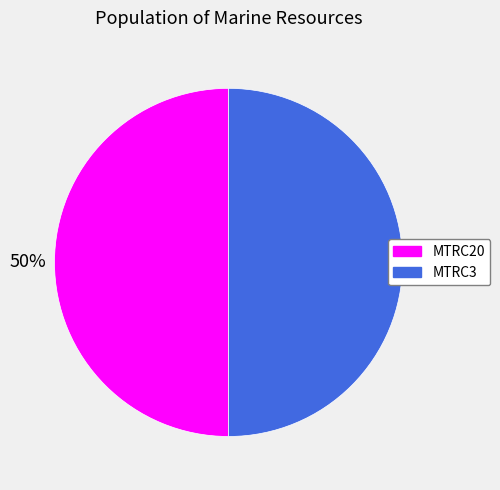

The MTRC3 slice represents 50% of the pie. True or false?

True